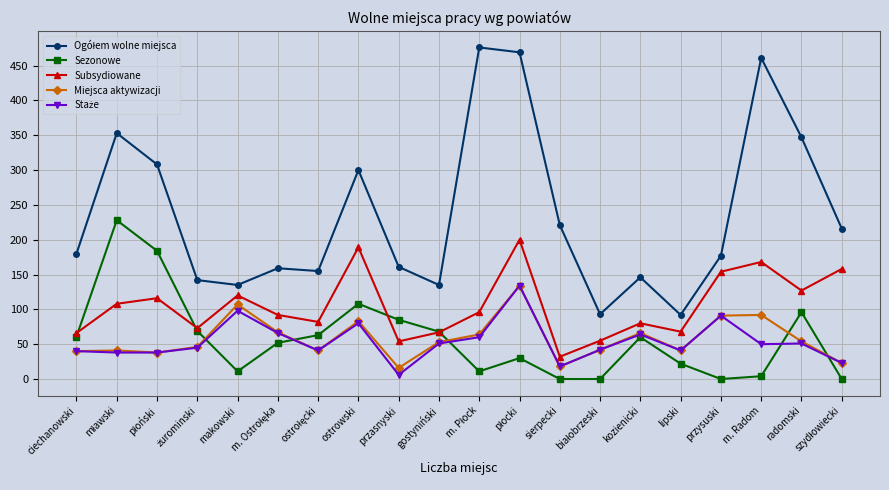

True or false: Miejsca aktywizacji has more than 0 points higher than both neighbors.

True